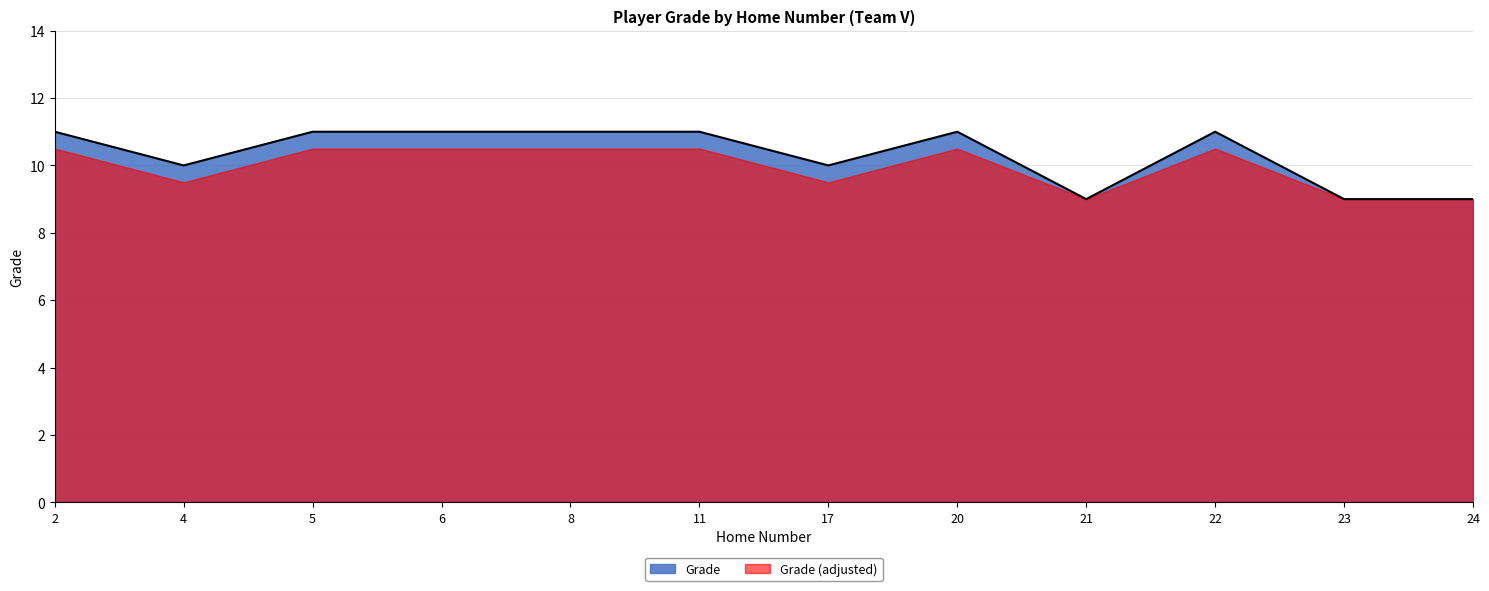

The value at 23 is 9. True or false?

True